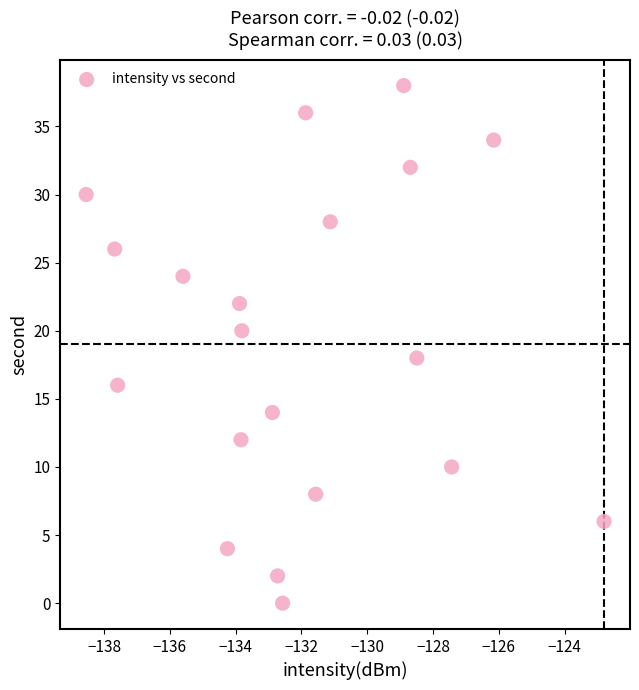

What is the range of Y values (max minus min)?

38